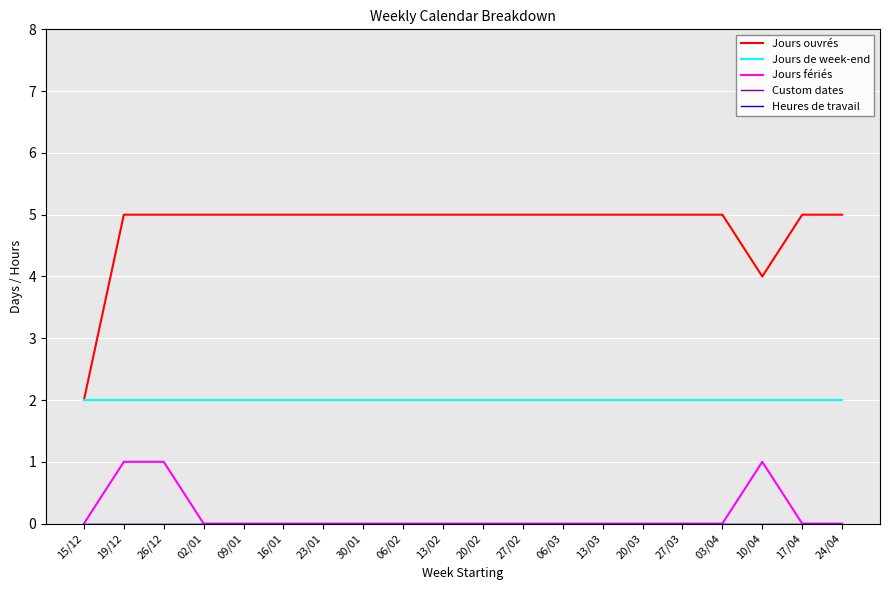

Does the chart have visible grid lines?

Yes